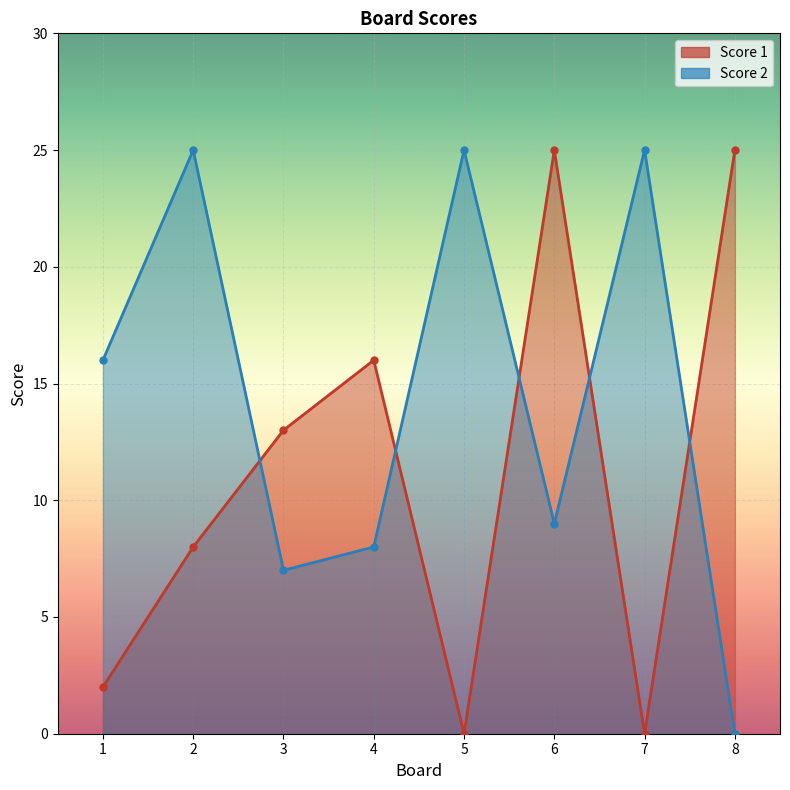

At which label is Score 1 closest to 12?

3